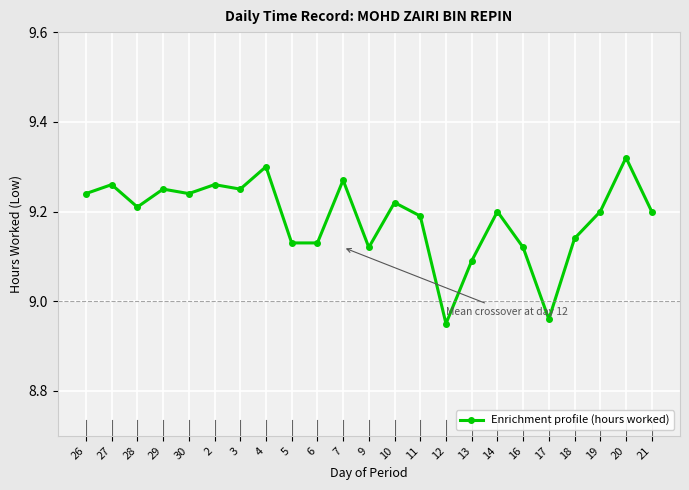

At which category does the chart reach its minimum across all series?

12